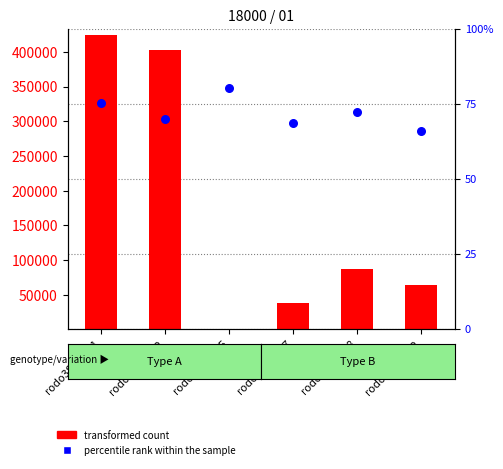

What are all the series names shown in the legend?

transformed count, percentile rank within the sample